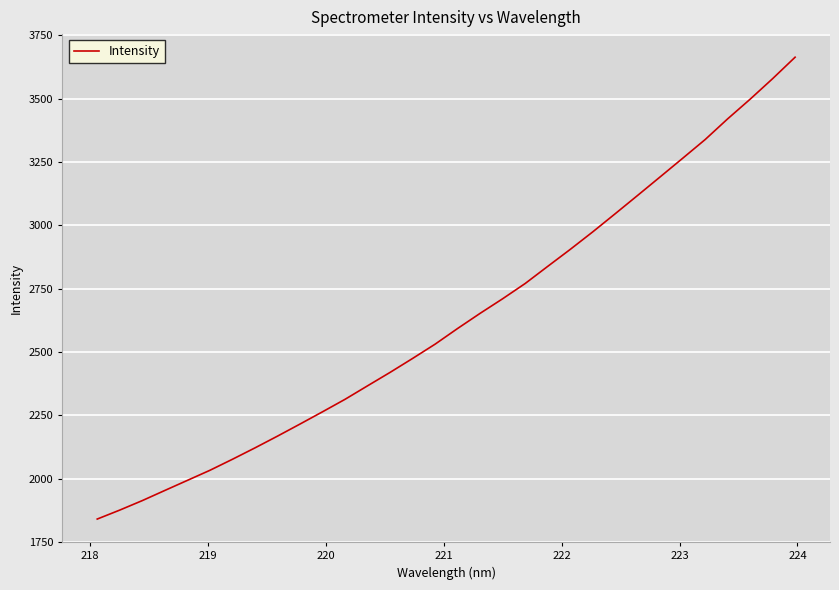

What is the maximum value shown in the chart?

3663.0